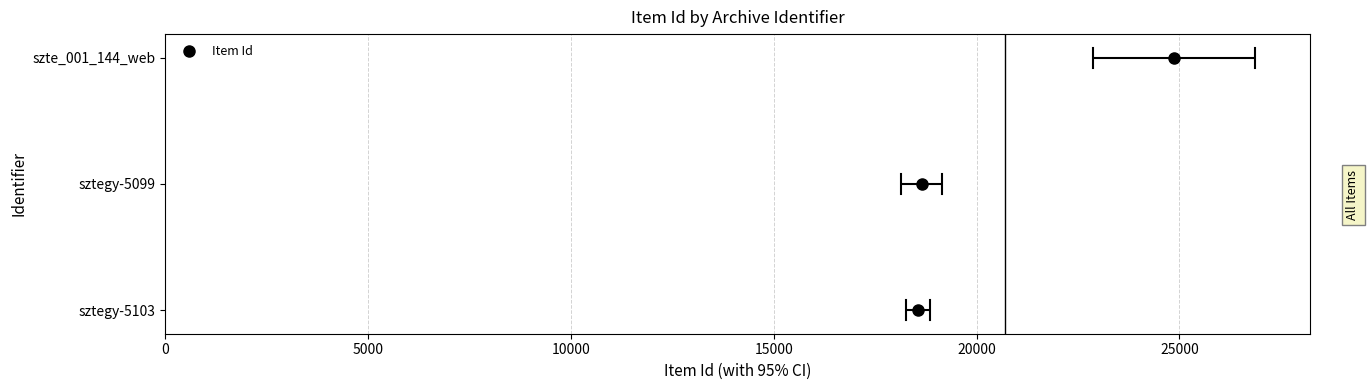

How many distinct data groups are displayed?

1